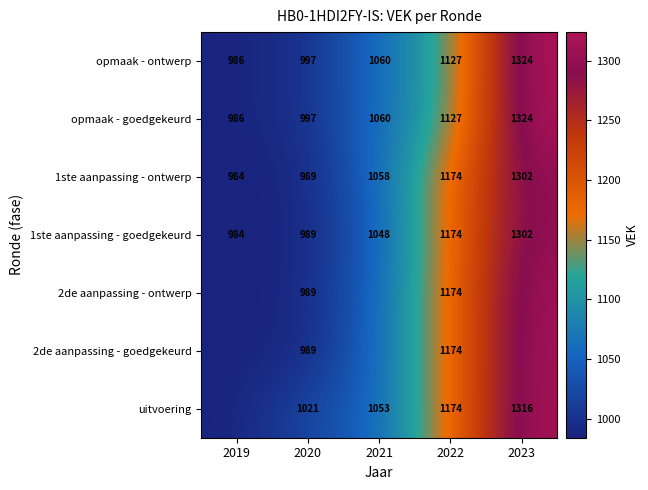

What is the highest value of the opmaak - ontwerp series?

1324.0